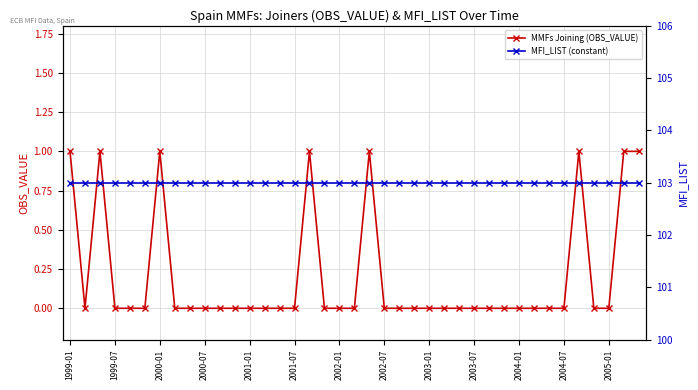

The MMFs Joining (OBS_VALUE) series shows 0 at 2002-07. True or false?

True